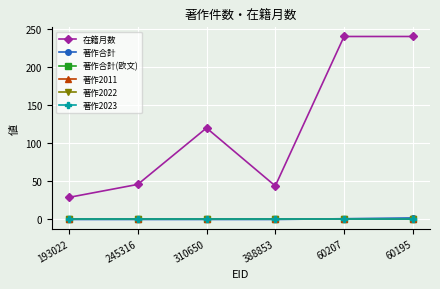

Rank the categories by 著作2022 value from highest to lowest.

193022, 245316, 310650, 388853, 60207, 60195